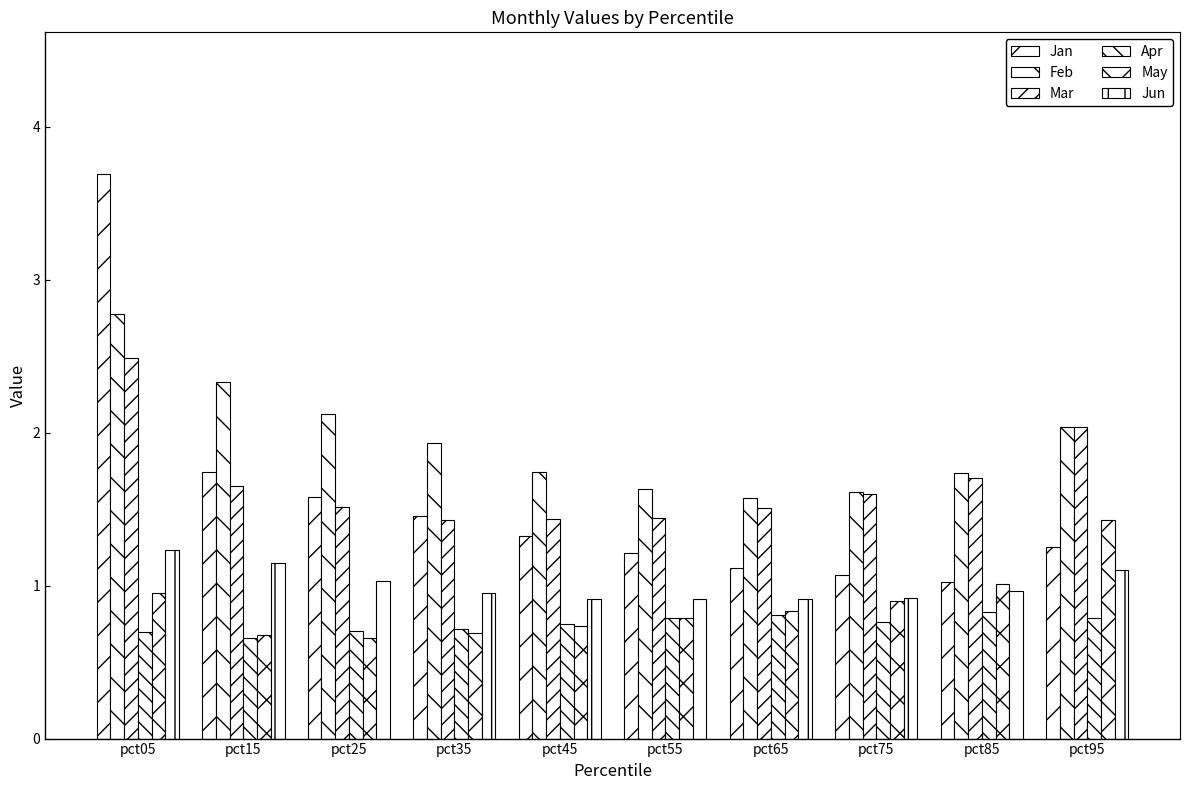

Which label corresponds to the smallest value in the chart?

pct15